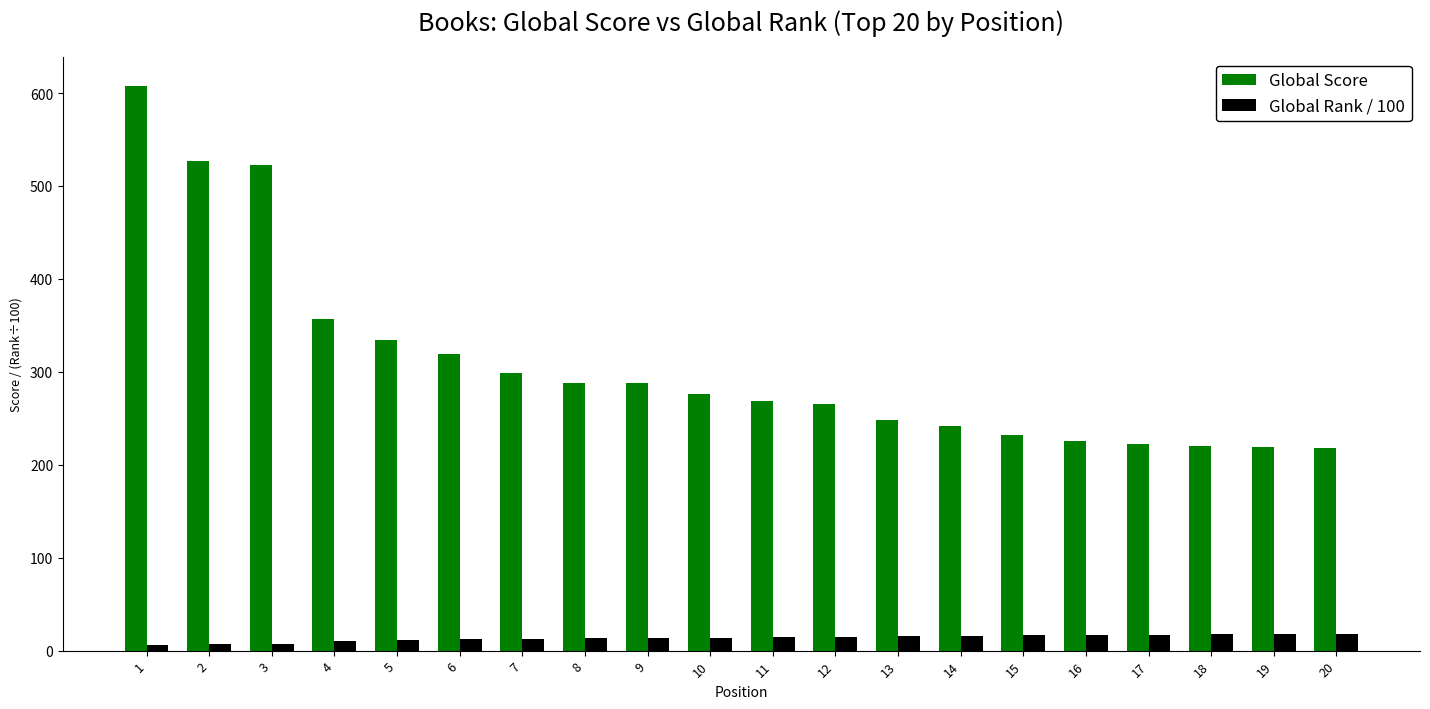

What is the value of the Global Score bar at the 8th from the left?

288.0